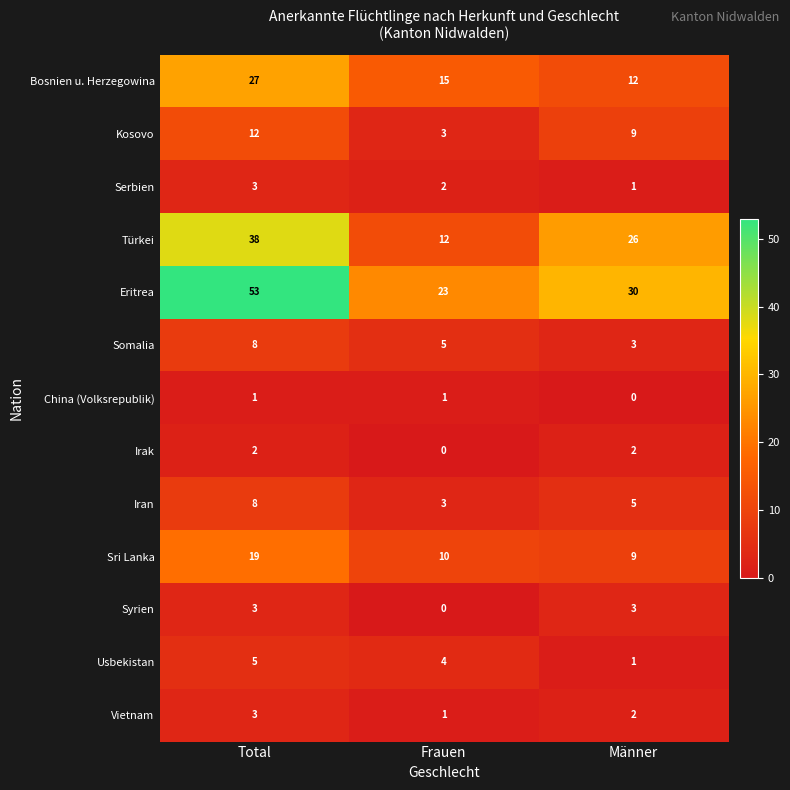

At which category is the sum across all series the highest?

Total